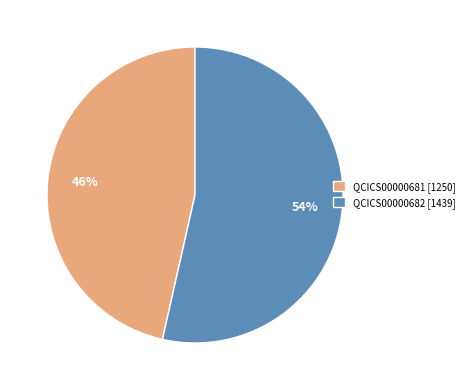

Rank the categories by value from lowest to highest.

QCICS00000681, QCICS00000682